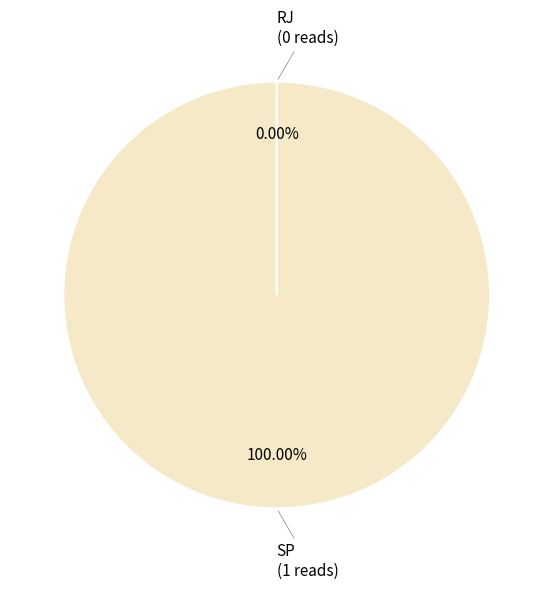

Rank the categories by value from lowest to highest.

RJ, SP